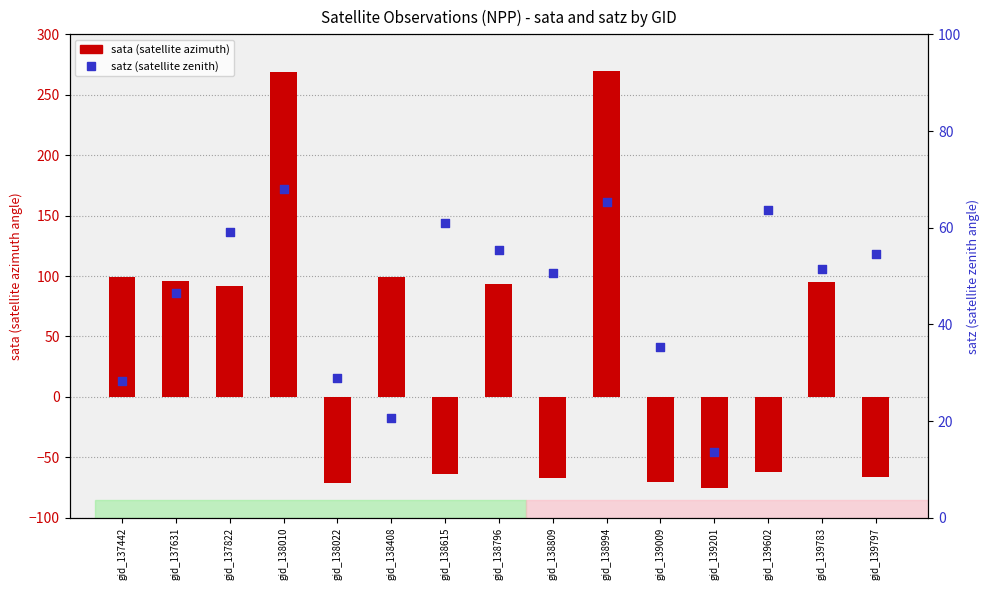

At how many categories does at least one series exceed -31?

15